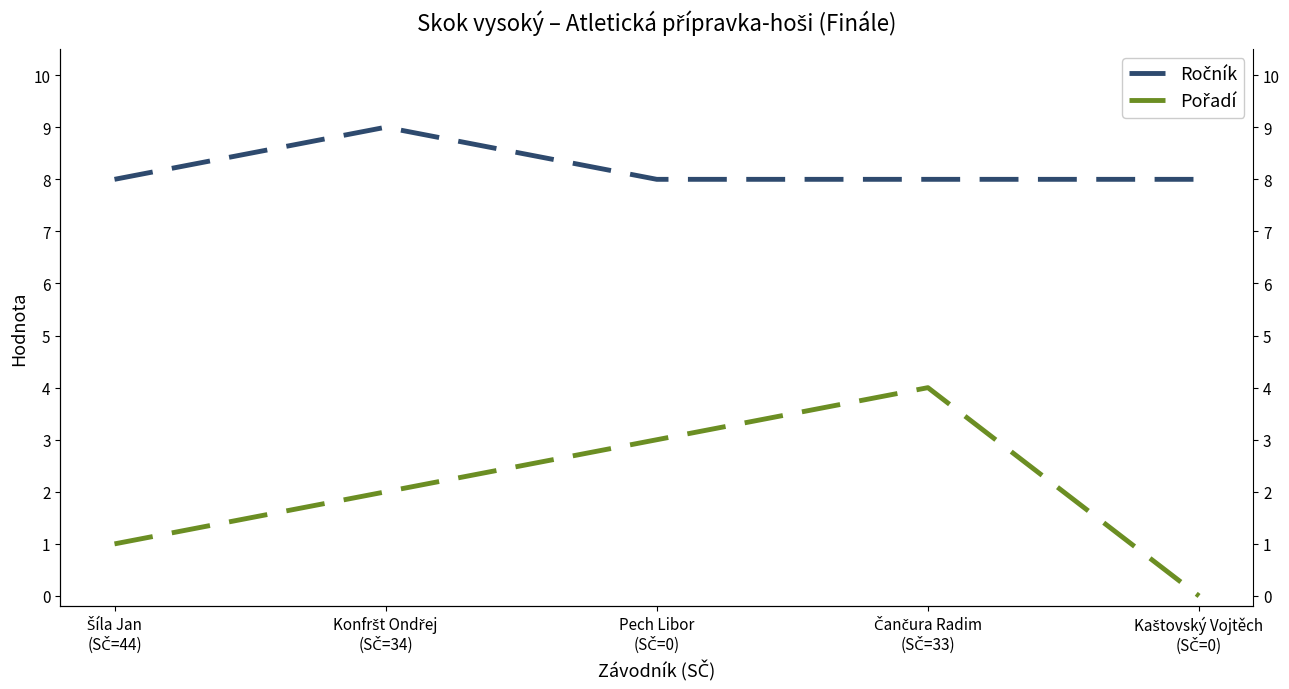

Rank the series at Kaštovský Vojtěch
(SČ=0) from lowest to highest value.

Pořadí, Ročník